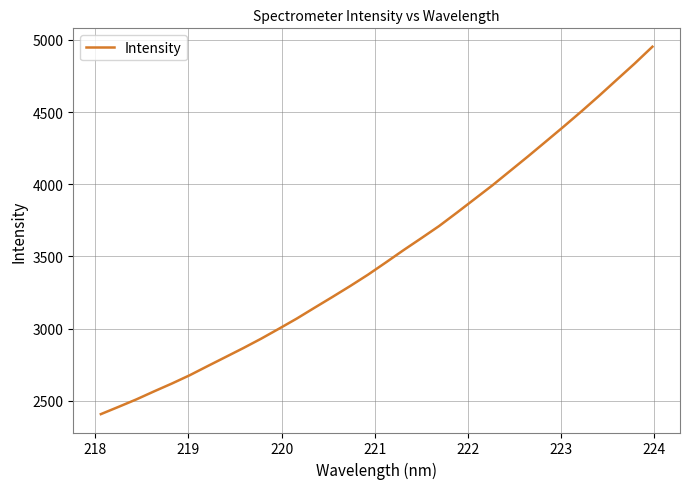

What is the minimum value shown in the chart?

2407.2